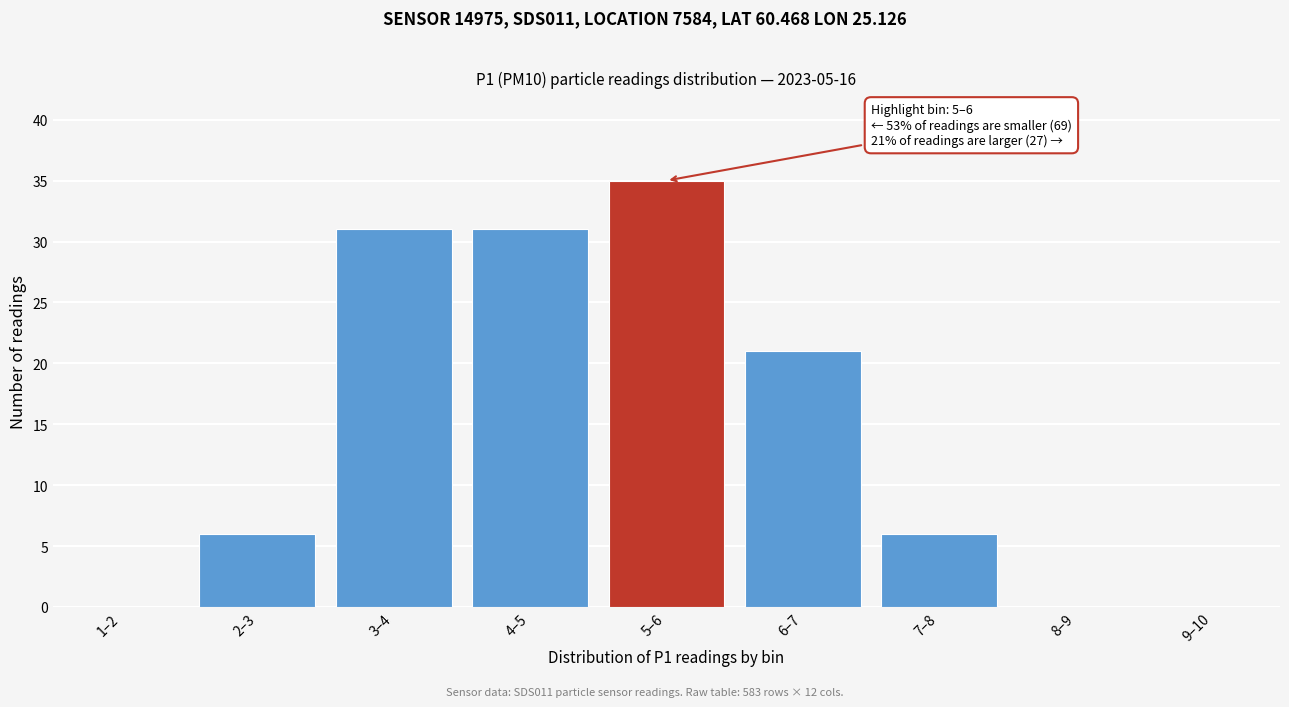

What is the change in value from 6–7 to 7–8?

-15